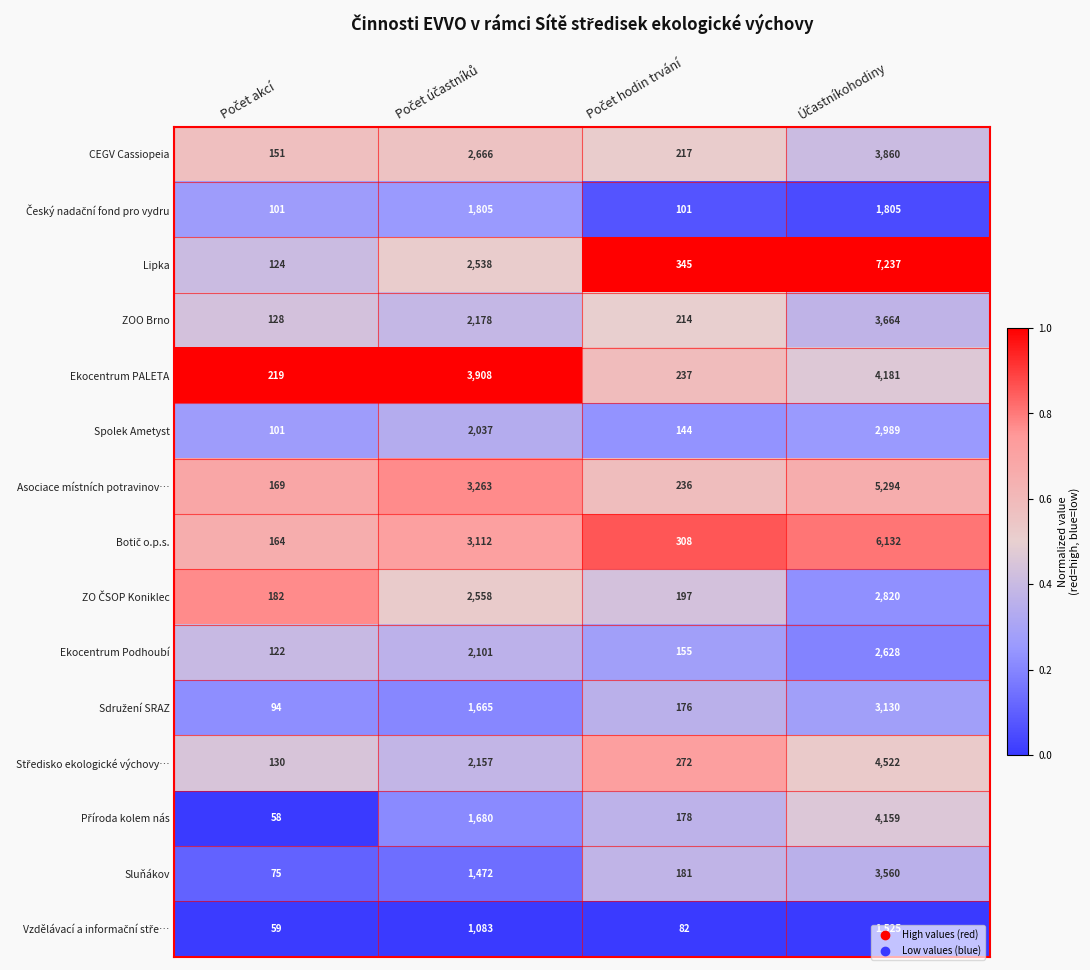

What is the difference between the maximum and minimum values in the Lipka series?

7113